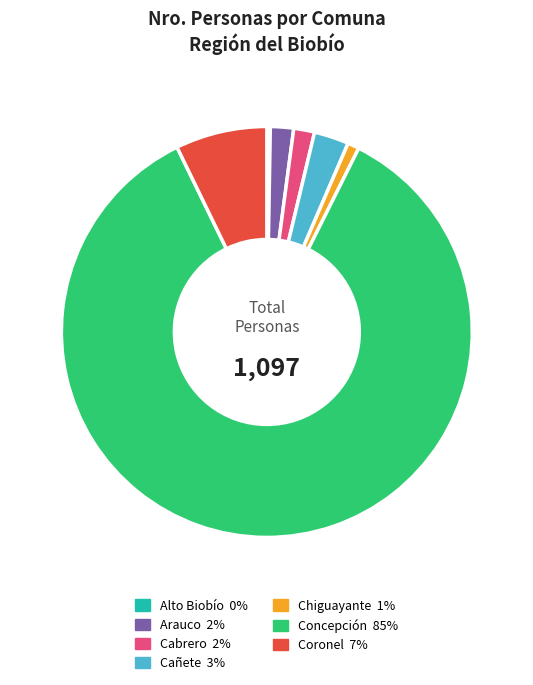

Is it true that Coronel is 7% of the pie?

True